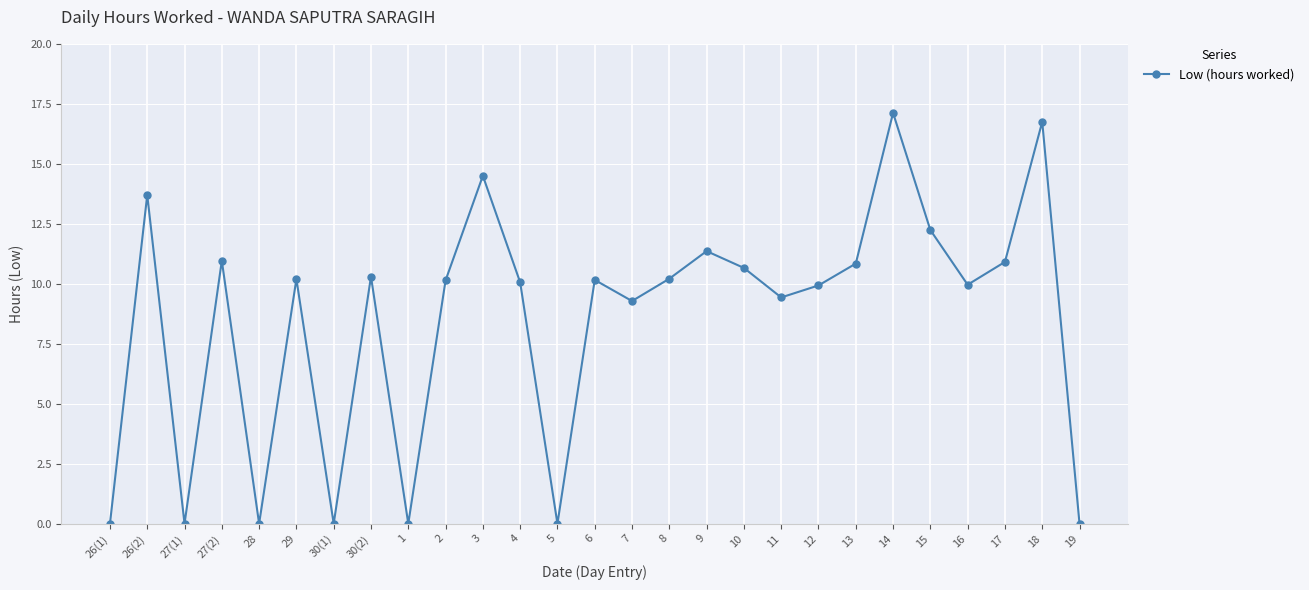

What is the approximate value at 18?

16.8